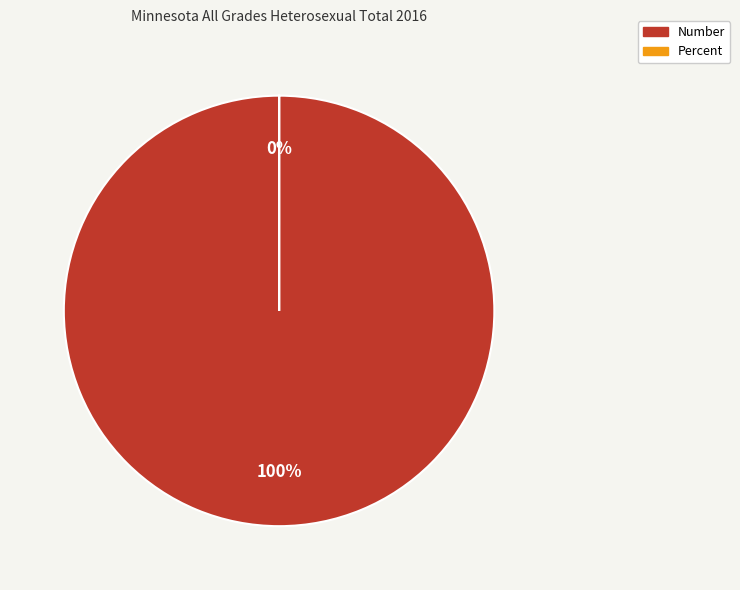

How many segments does this pie chart have?

2